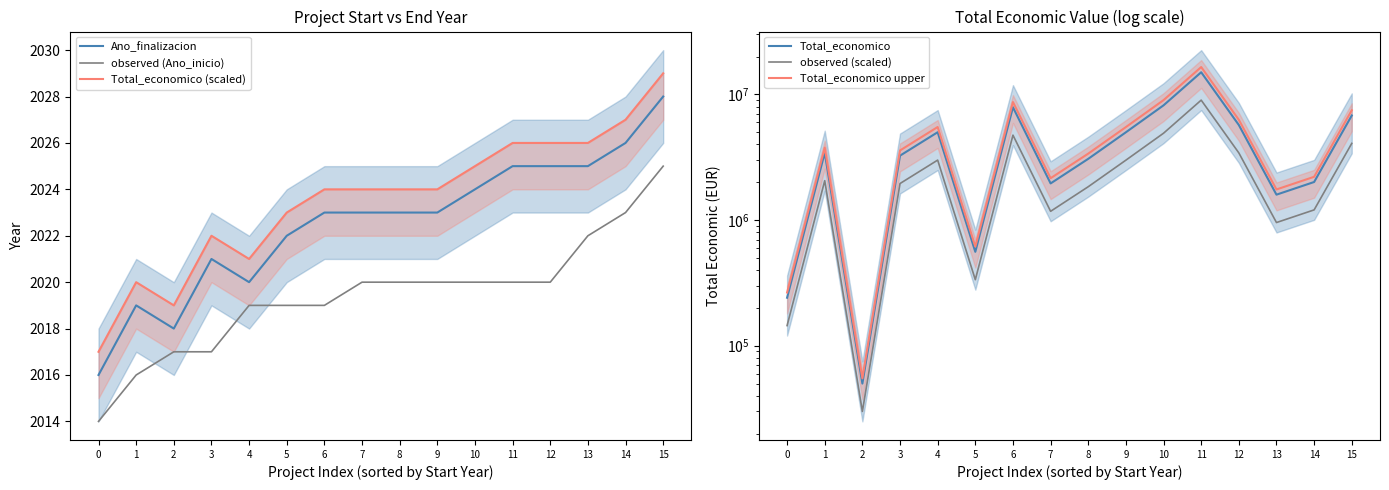

True or false: Ano_finalizacion and Total_economico intersect in this chart.

False